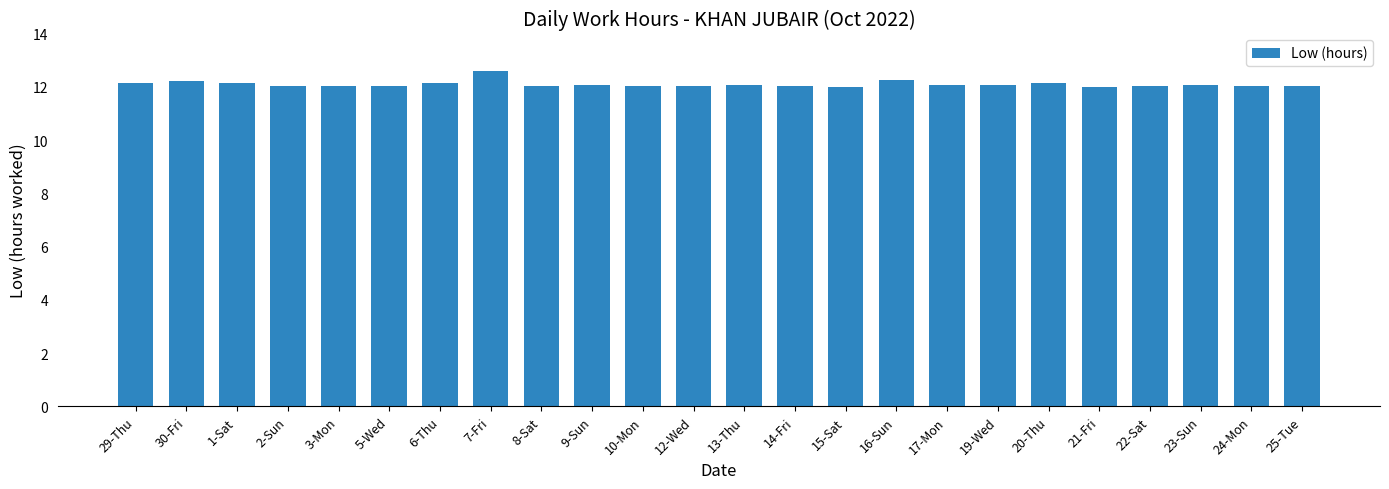

What is the approximate value at 23-Sun?

12.1